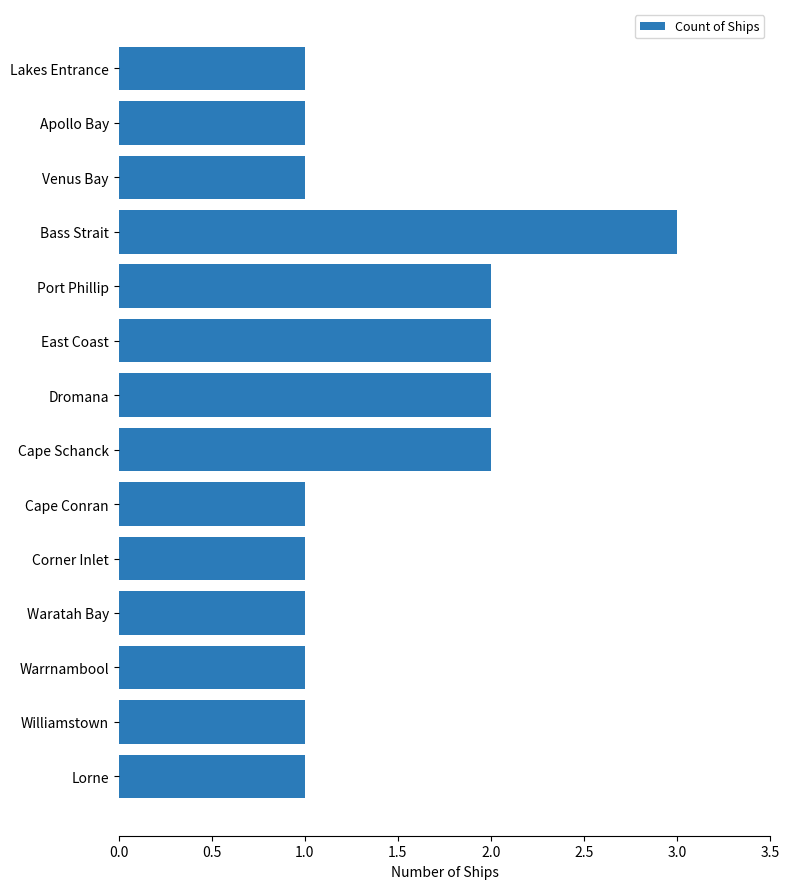

What is the sum of all values?

20